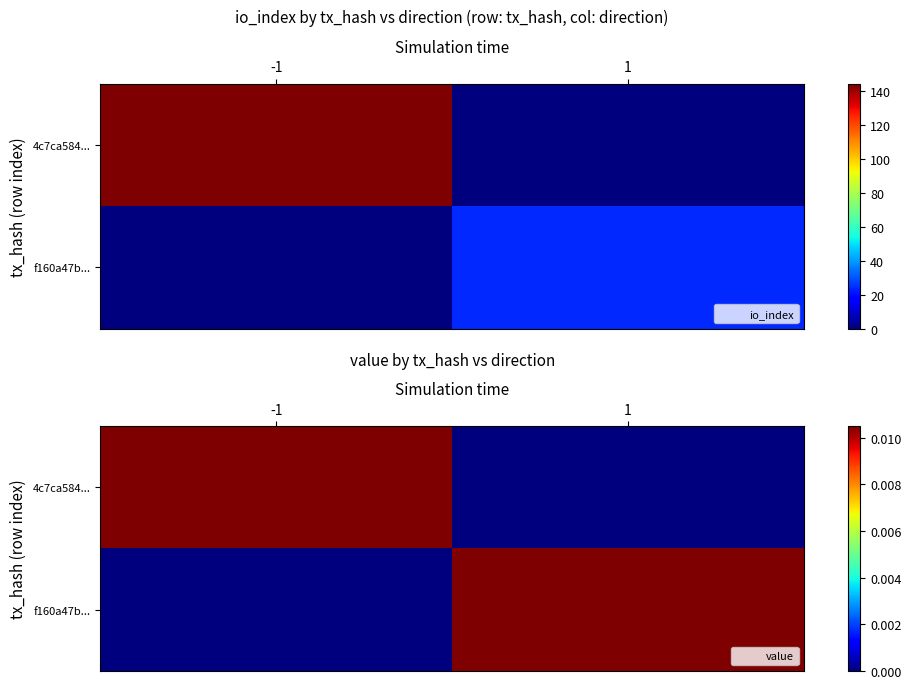

Is it true that f160a47b... equals 0.0 at 1?

False